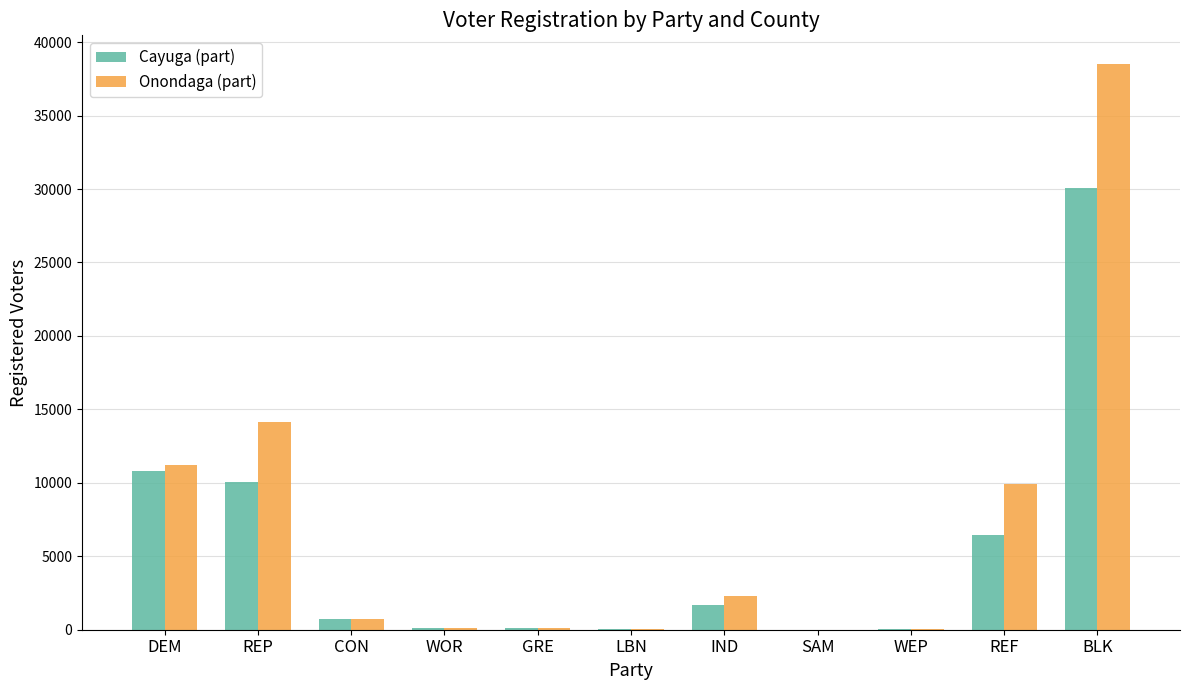

Where is Cayuga (part) nearest to the value 15021?

DEM